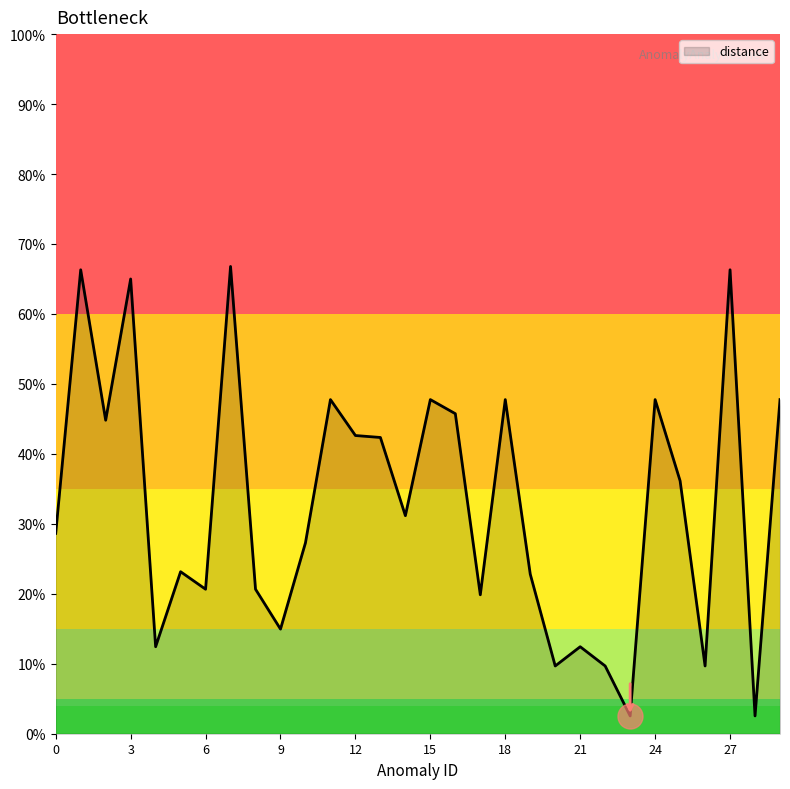

List the labels in order of value, smallest first.

23, 28, 20, 22, 26, 4, 21, 9, 17, 6, 8, 19, 5, 10, 0, 14, 25, 13, 12, 2, 16, 11, 15, 18, 24, 29, 3, 1, 27, 7